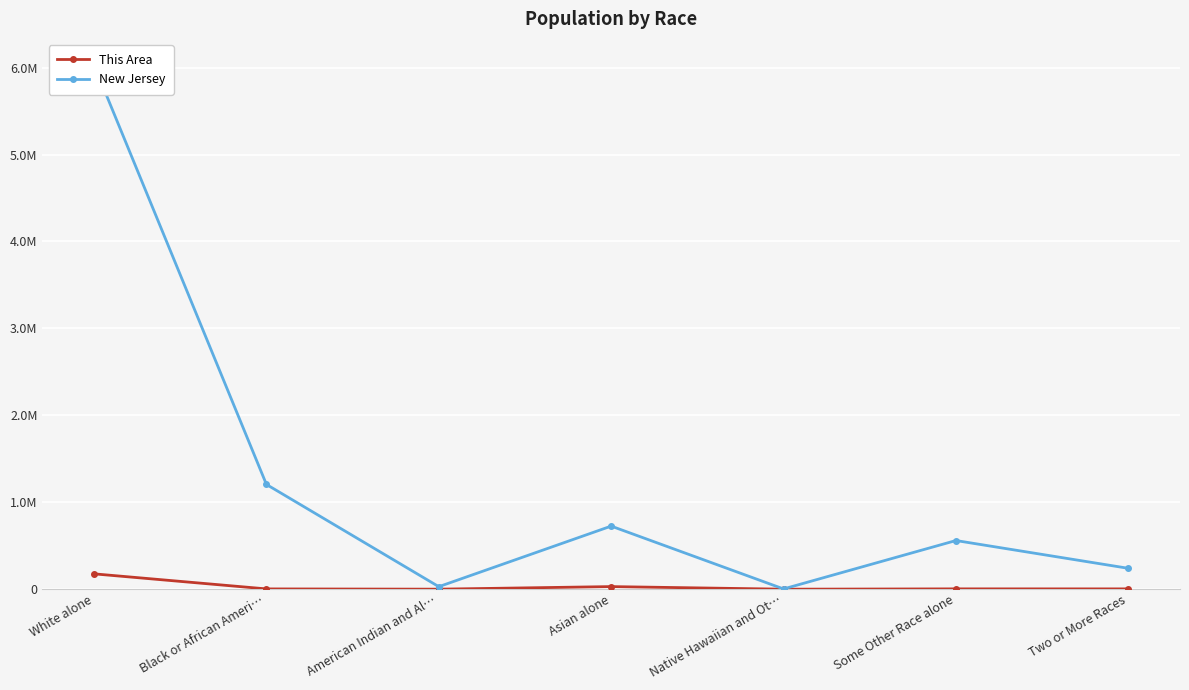

At which category does the chart reach its minimum across all series?

Native Hawaiian and Ot…